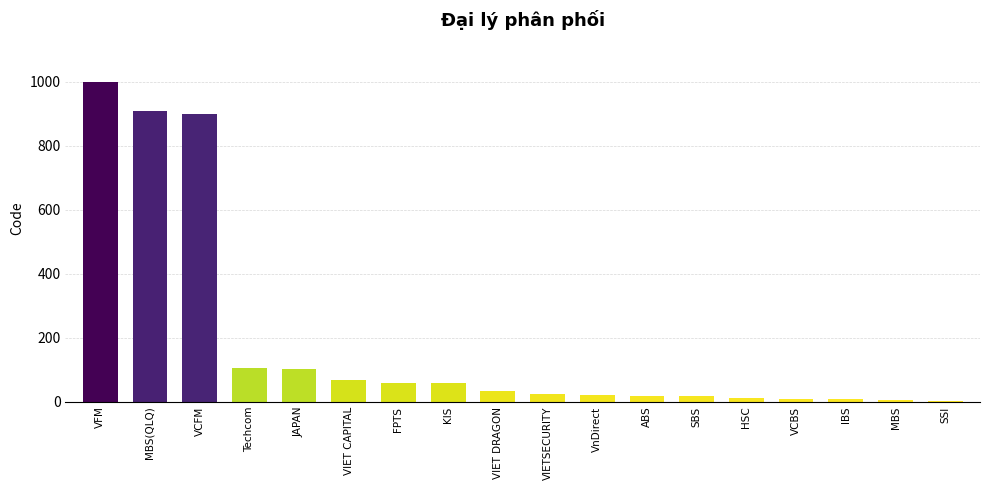

Are the bars grouped side by side (vs. stacked)?

No